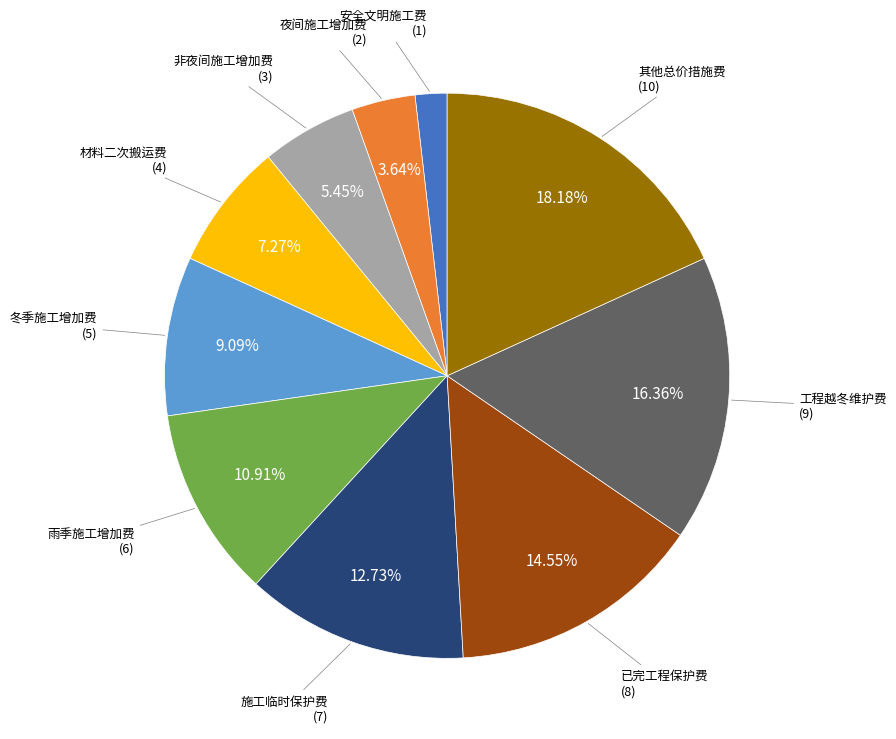

Is there a majority slice in this chart?

No